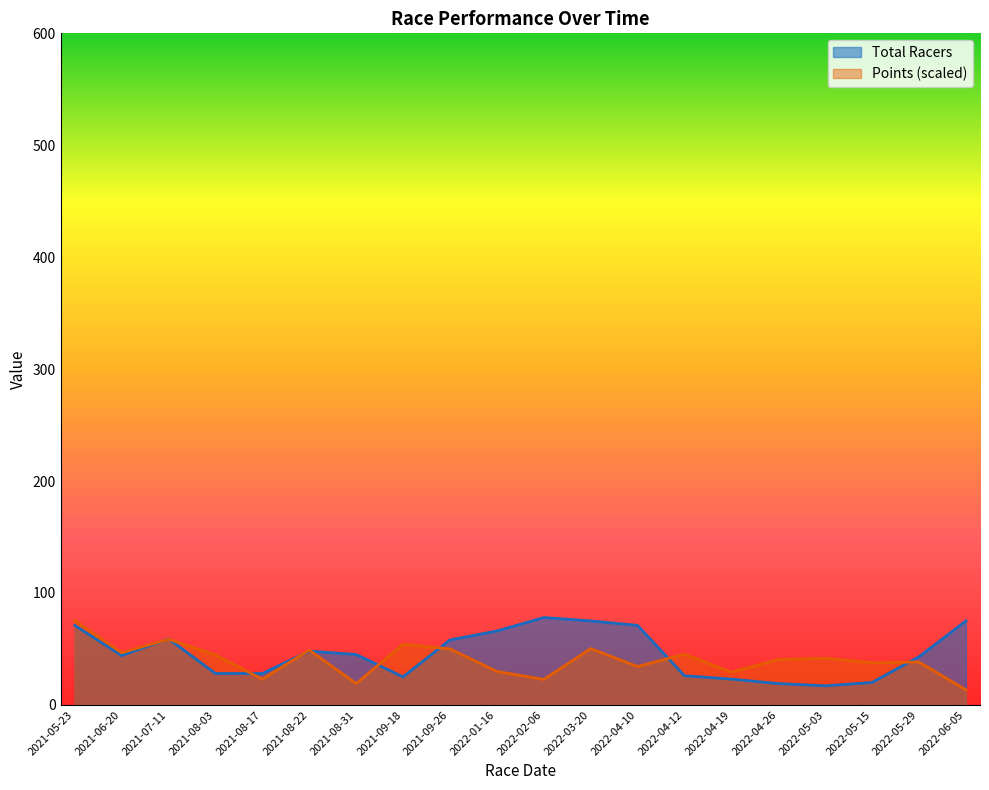

After their last crossing, which series has the higher values: Points or Total Racers?

Total Racers